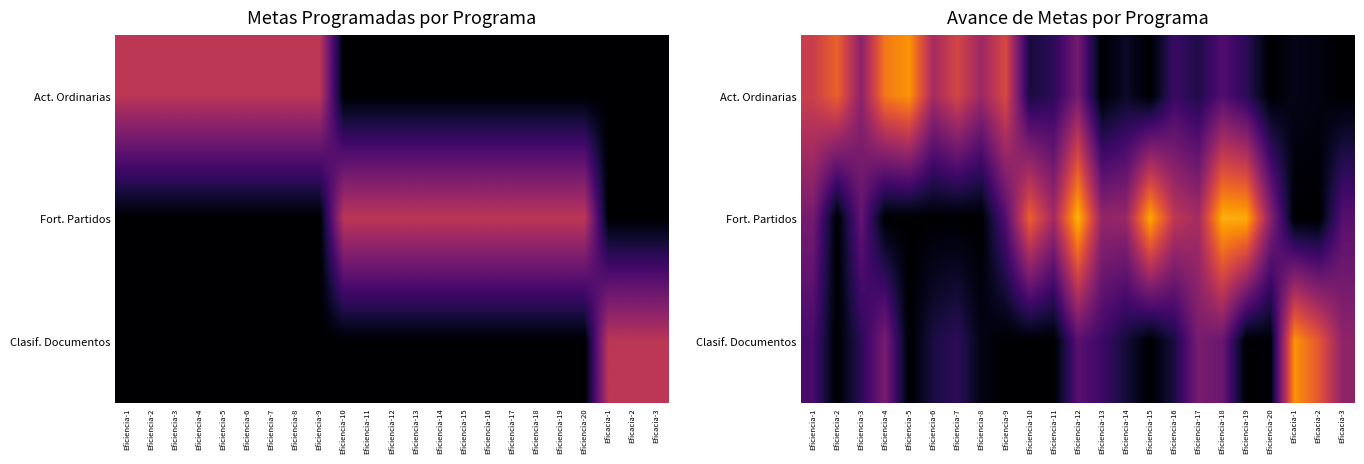

What is the difference between the maximum and minimum values in the Clasif. Documentos series?

0.8